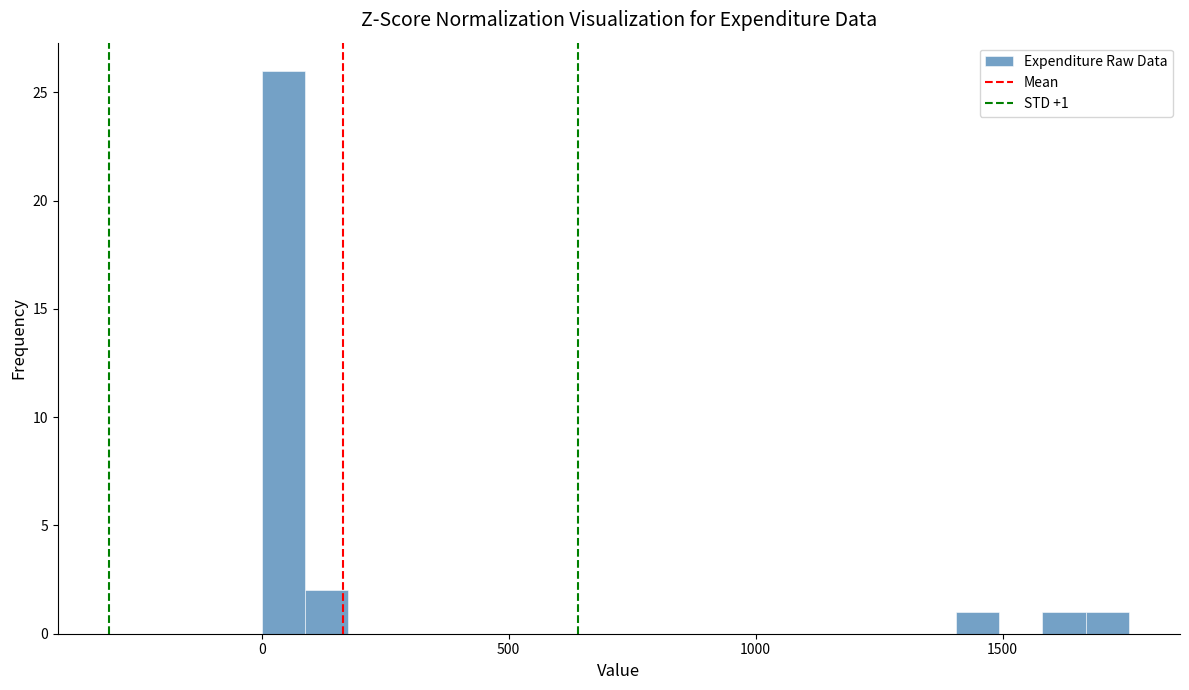

Around what value on the x-axis is the tallest bar? Give the approximate position of its centre, as read against the axis.

50